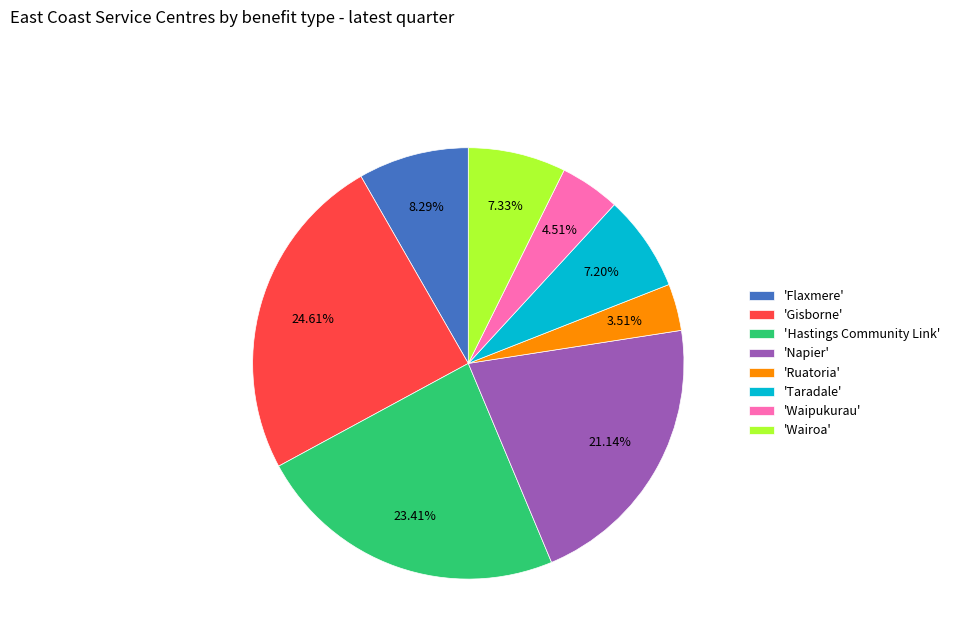

Approximately how many times larger is the value at 'Wairoa' compared to 'Waipukurau'?

1.6